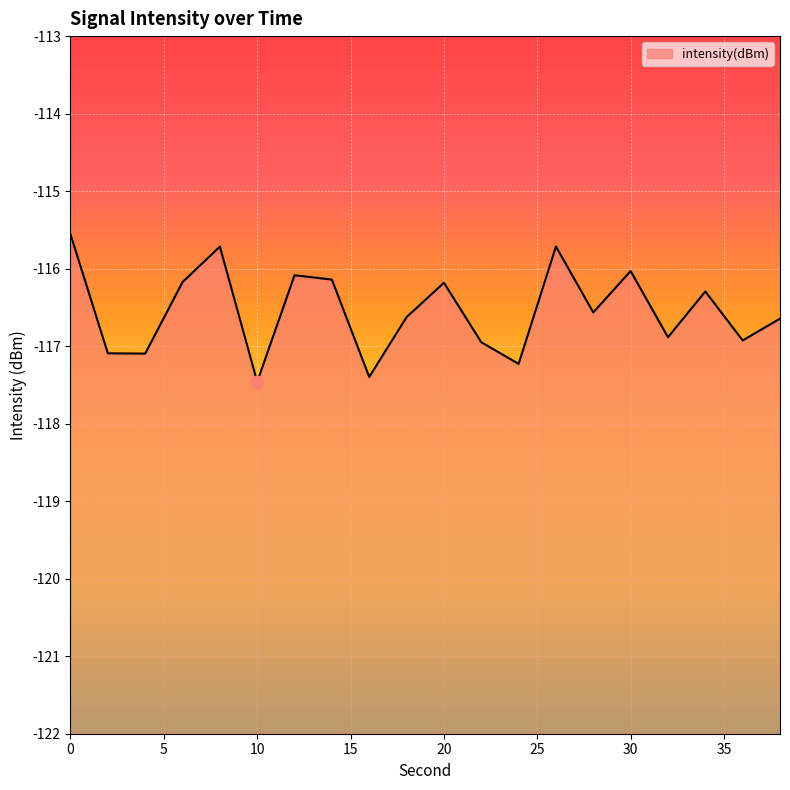

What is the change in value from 2 to 6?

+0.9